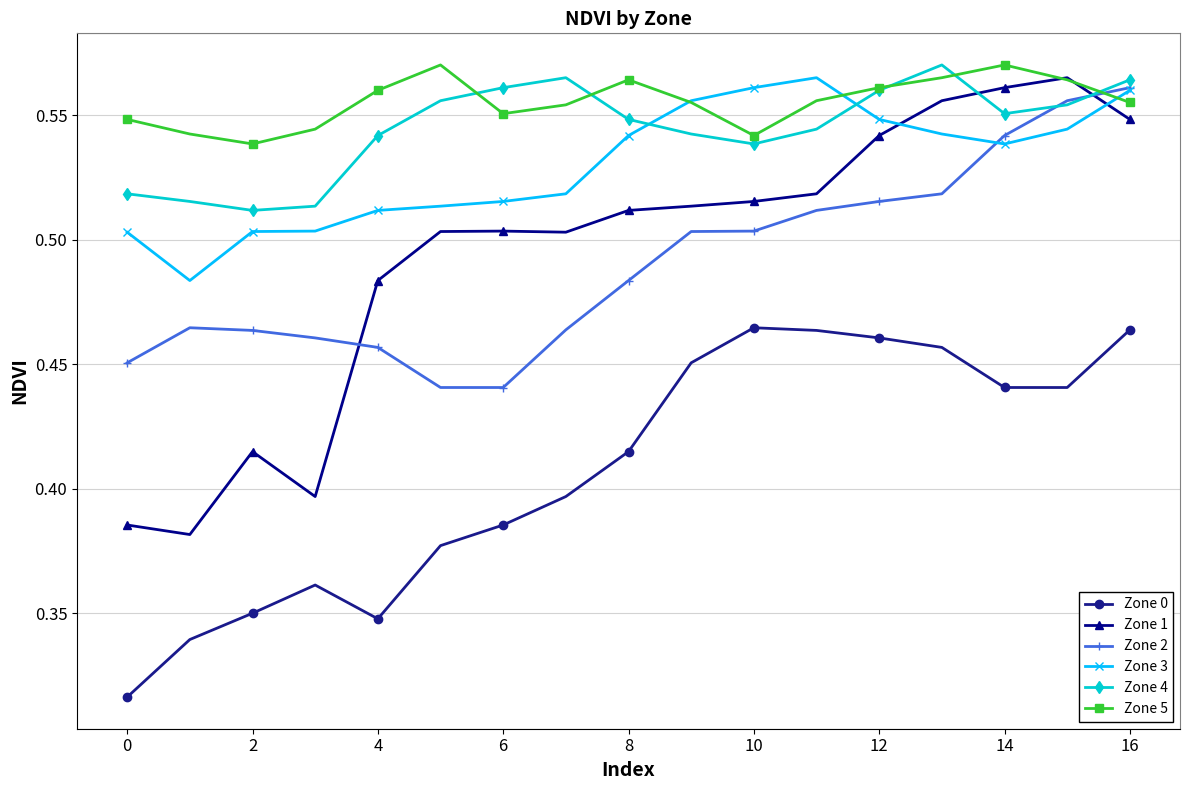

Which series has the largest range (max minus min)?

Zone 1